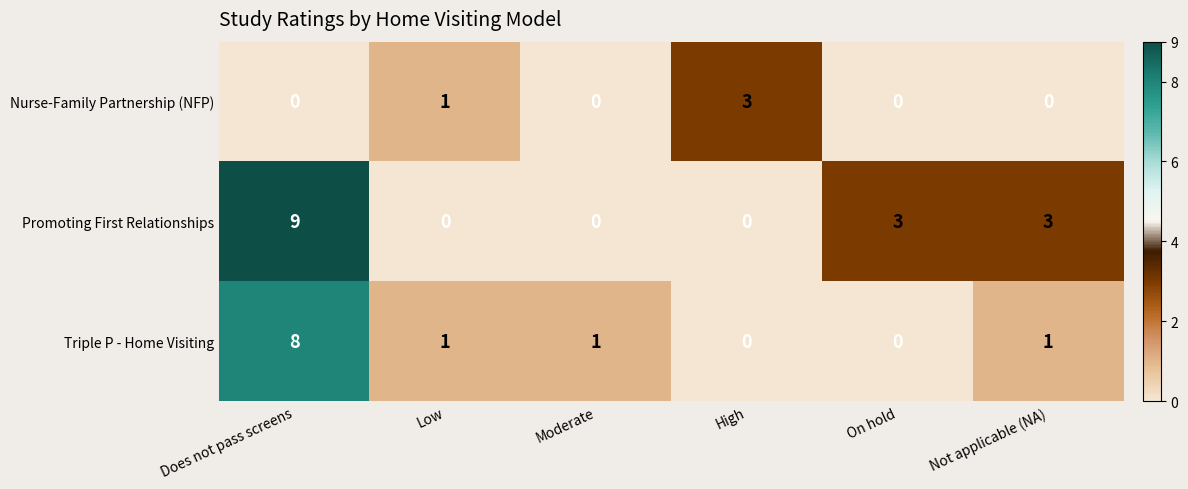

Reading left to right, extract all data points from this chart.

Nurse-Family Partnership (NFP): Does not pass screens=0	Low=1	Moderate=0	High=3	On hold=0	Not applicable (NA)=0
Promoting First Relationships: Does not pass screens=9	Low=0	Moderate=0	High=0	On hold=3	Not applicable (NA)=3
Triple P - Home Visiting: Does not pass screens=8	Low=1	Moderate=1	High=0	On hold=0	Not applicable (NA)=1